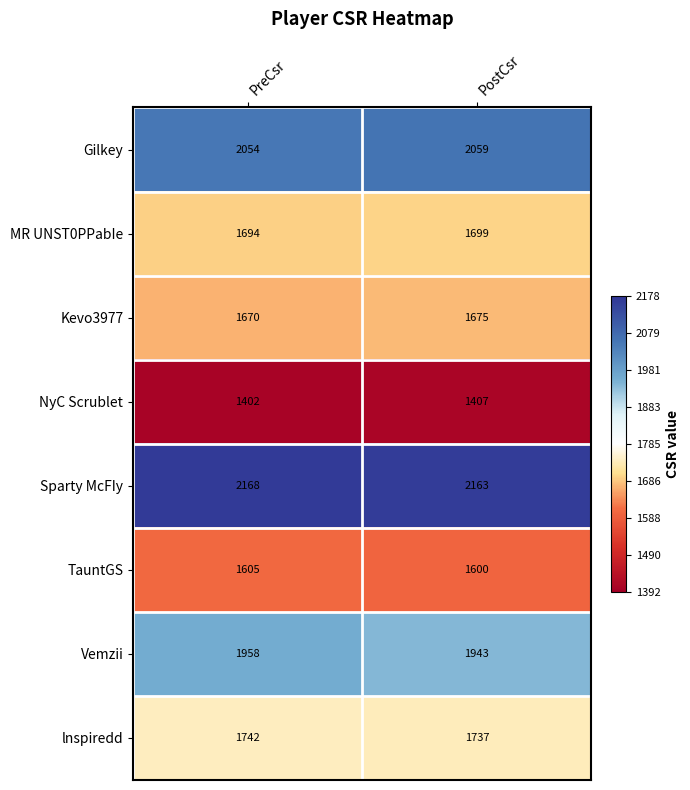

Rank the series by their maximum value, from highest to lowest.

Sparty McFIy, Gilkey, Vemzii, lnspiredd, MR UNST0PPabIe, Kevo3977, TauntGS, NyC Scrublet